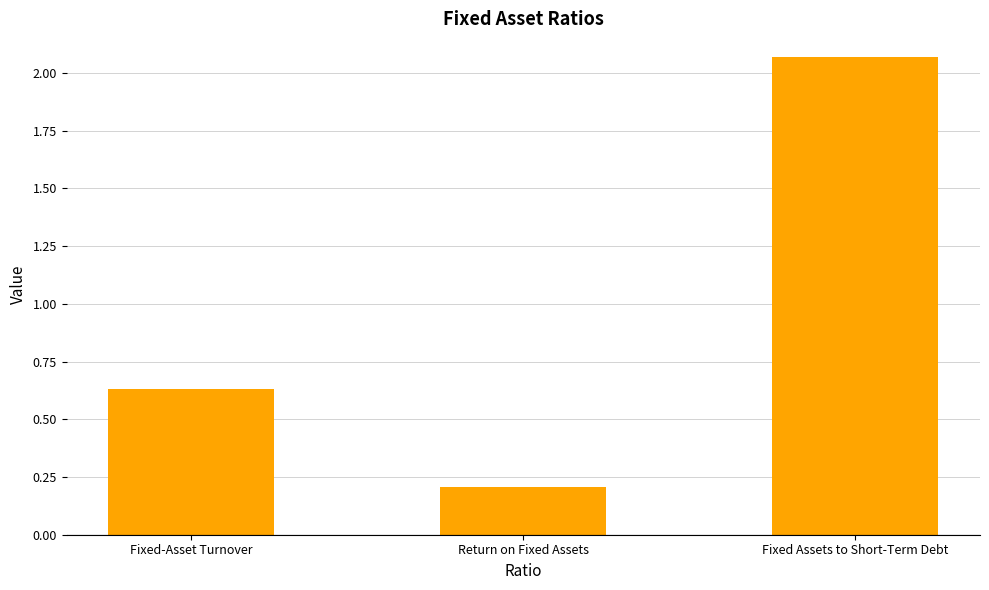

What is the label of the 1st bar from the left?

Fixed-Asset Turnover